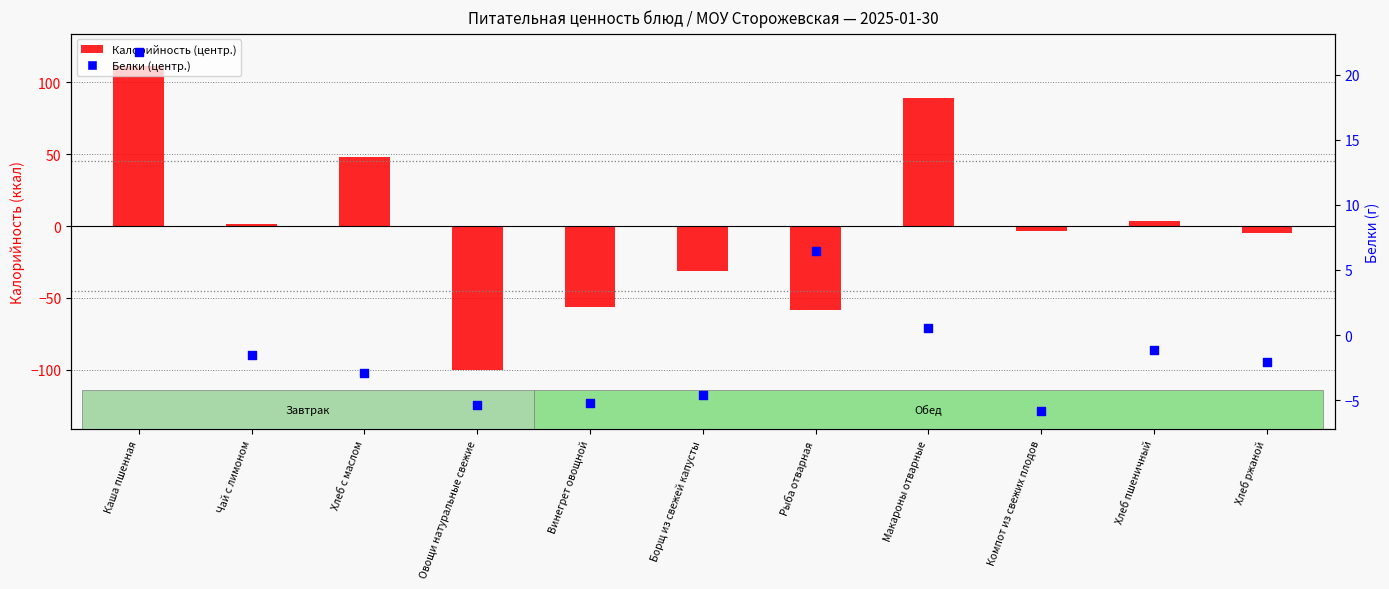

Which series has the largest total across all categories?

Белки (центр.)